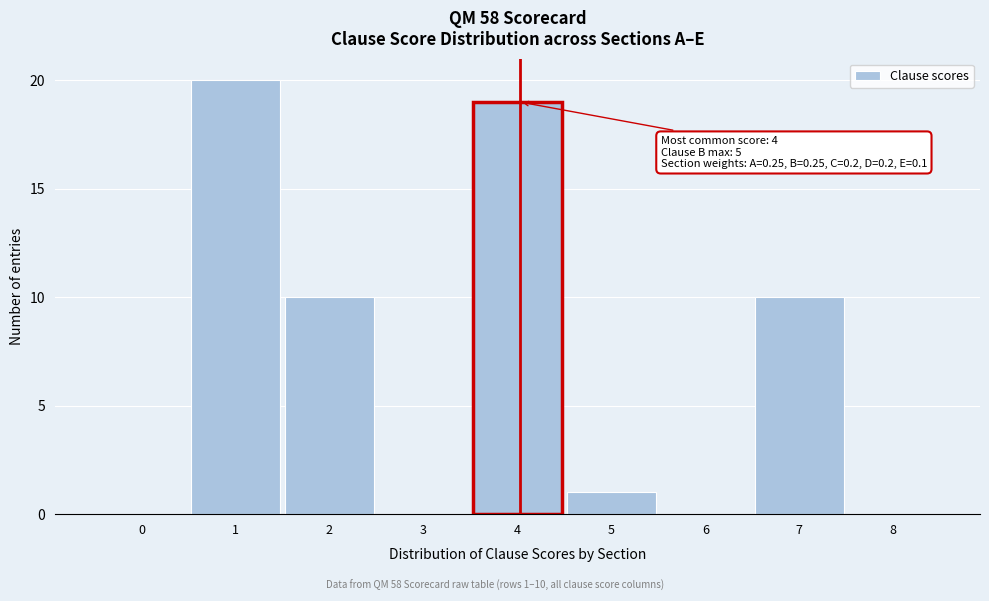

What is the sum of all values?

60